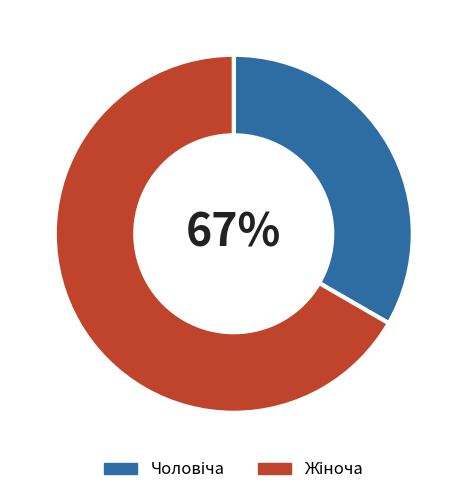

Which category has the smallest portion of the pie?

Чоловіча